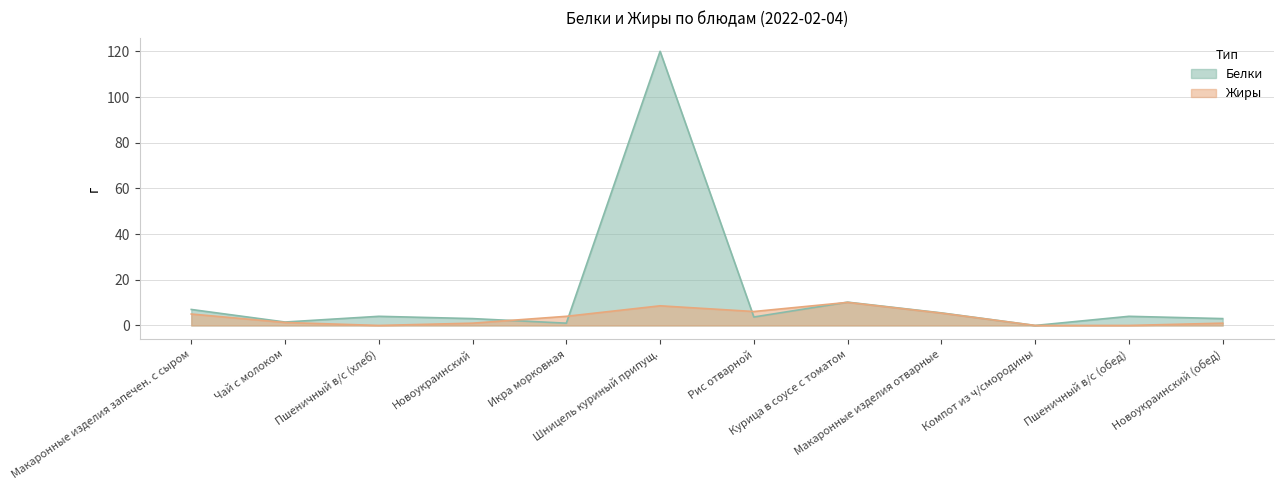

At which label does Жиры first exceed 4?

Макаронные изделия запечен. с сыром